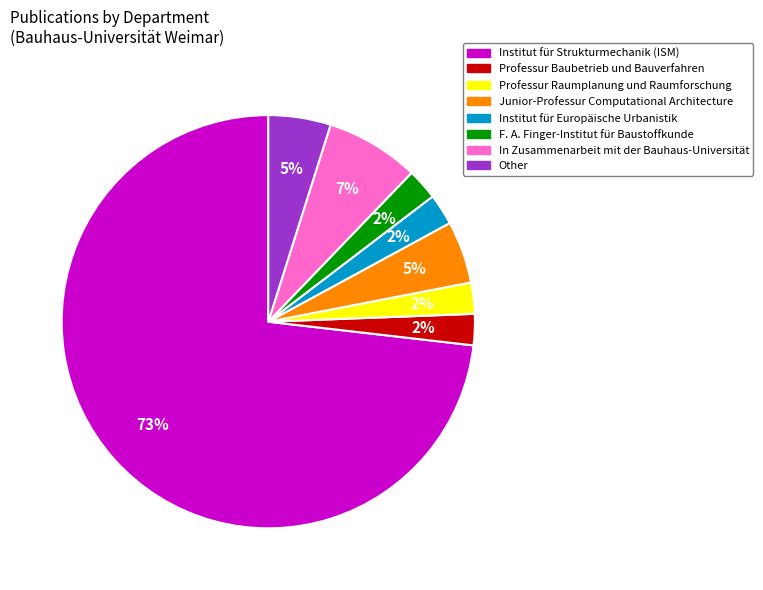

To the nearest percent, what portion does Professur Raumplanung und Raumforschung represent?

2%